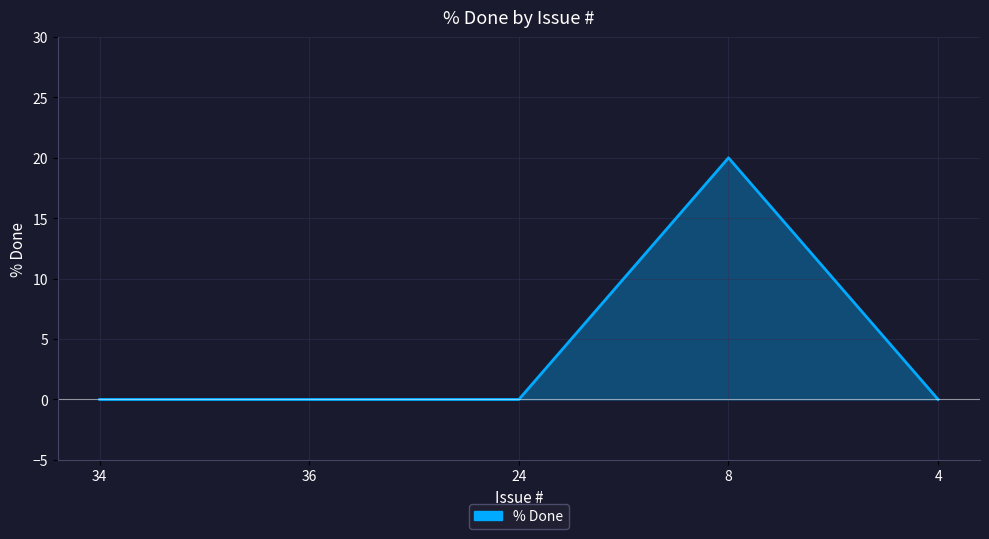

What position from the right is 36?

4